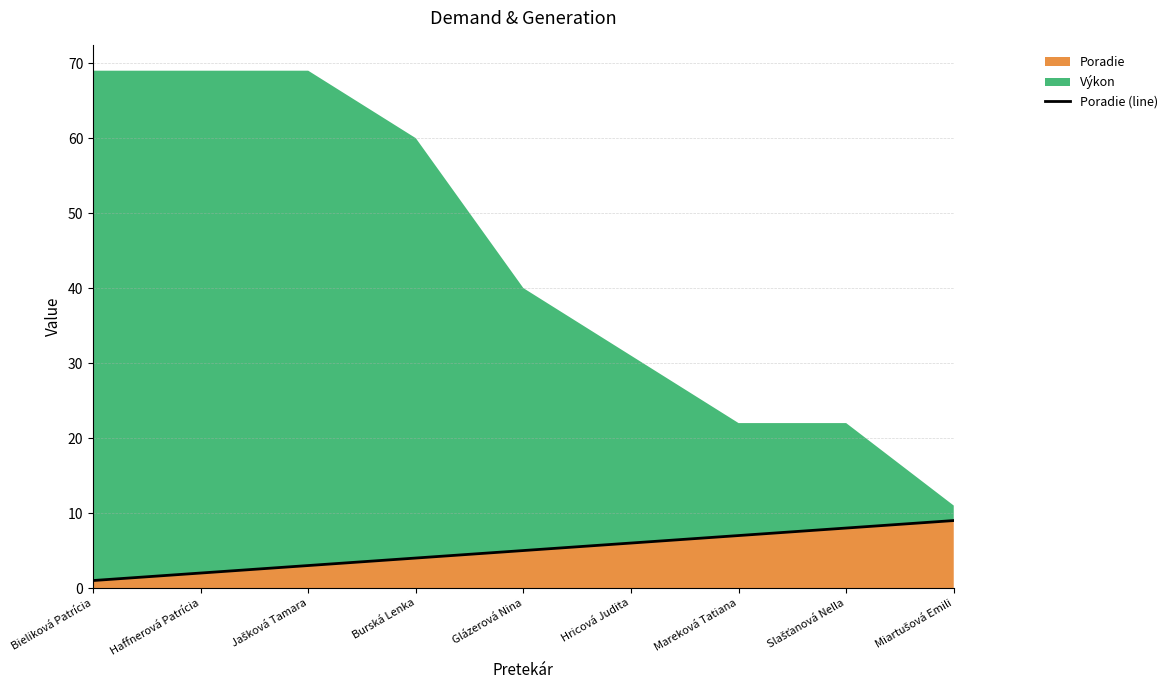

Which label corresponds to the smallest value in the chart?

Bieliková Patrícia